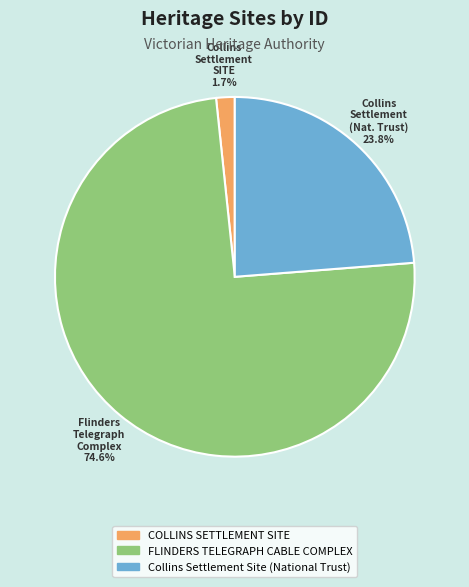

What is the largest slice in the pie chart?

FLINDERS TELEGRAPH CABLE COMPLEX